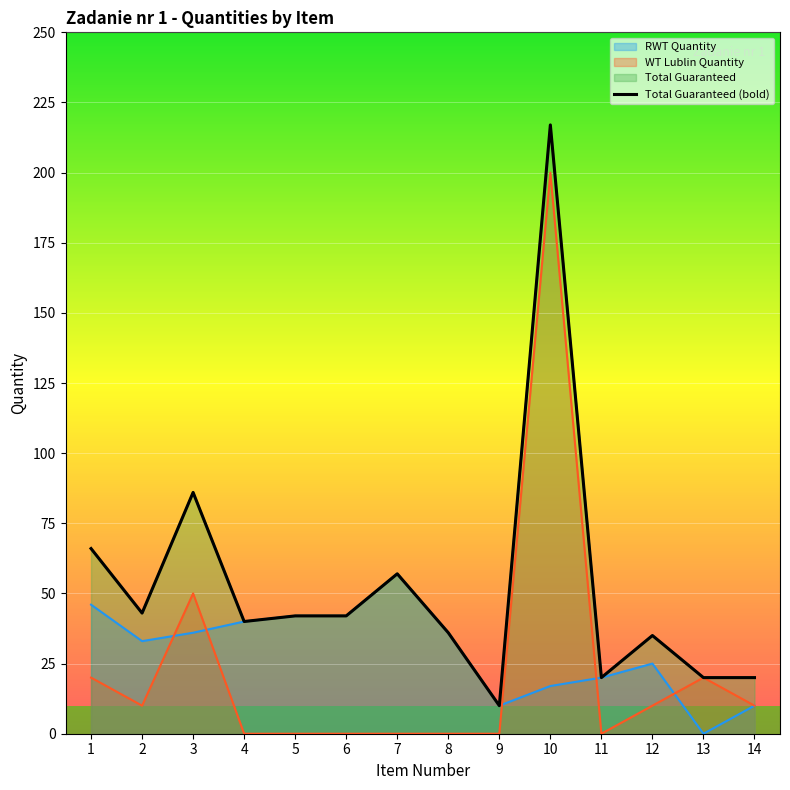

Rank the categories by WT Lublin Quantity value from lowest to highest.

4, 5, 6, 7, 8, 9, 11, 2, 12, 14, 1, 13, 3, 10